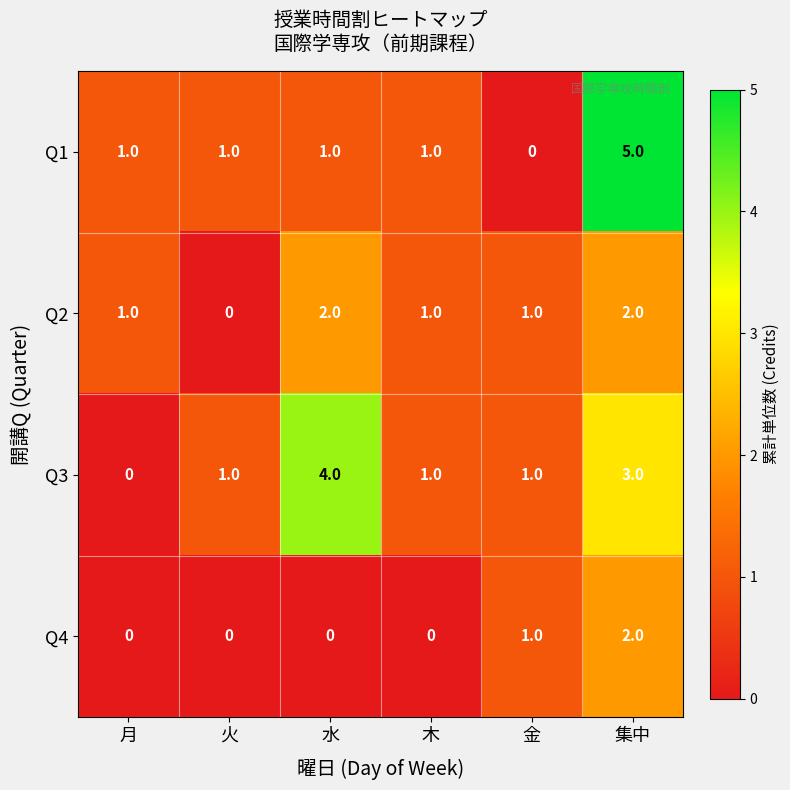

At which category is the sum across all series the highest?

集中